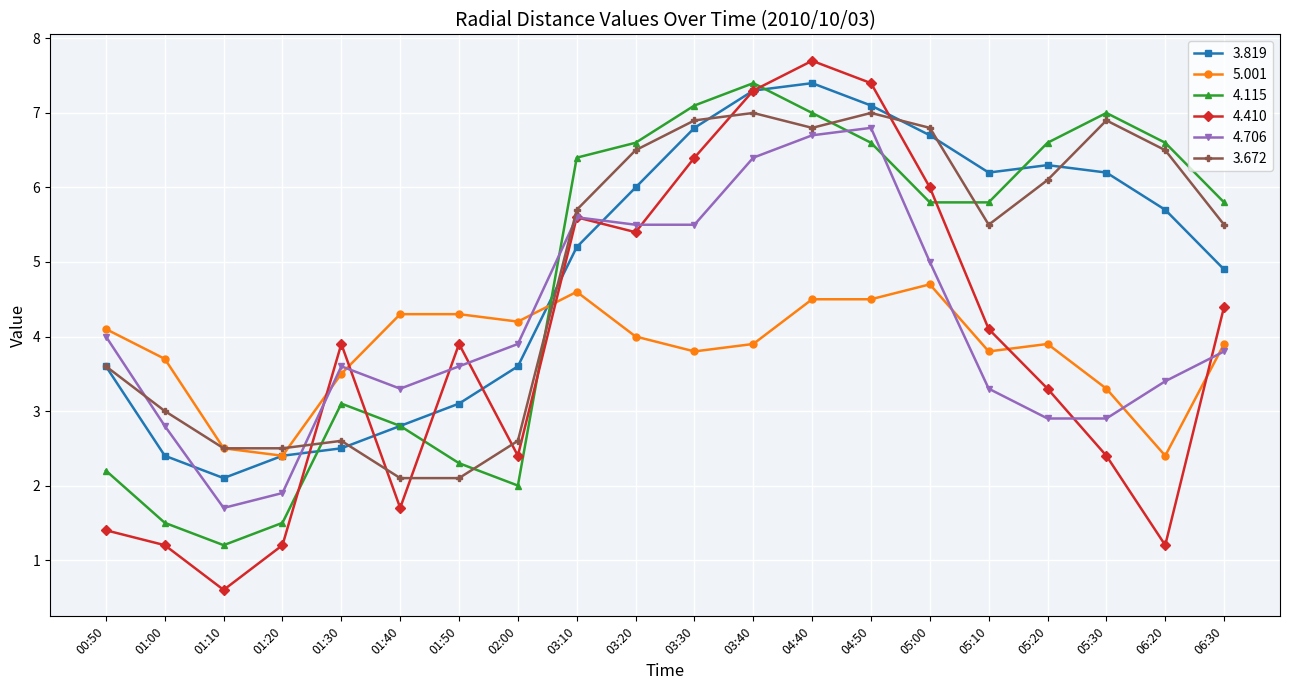

What is the lowest value of the 4.115 series?

1.2